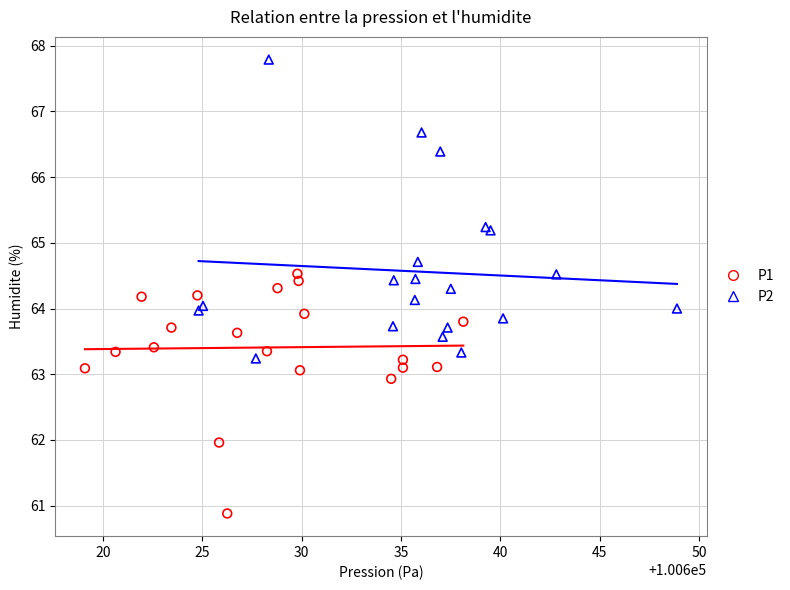

Which series contains the lowest Y value?

P1